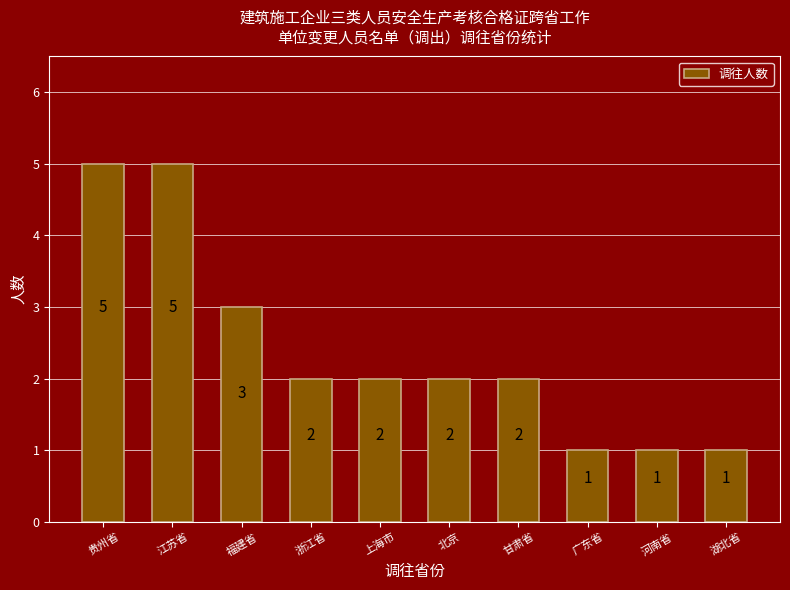

What is the maximum value shown in the chart?

5